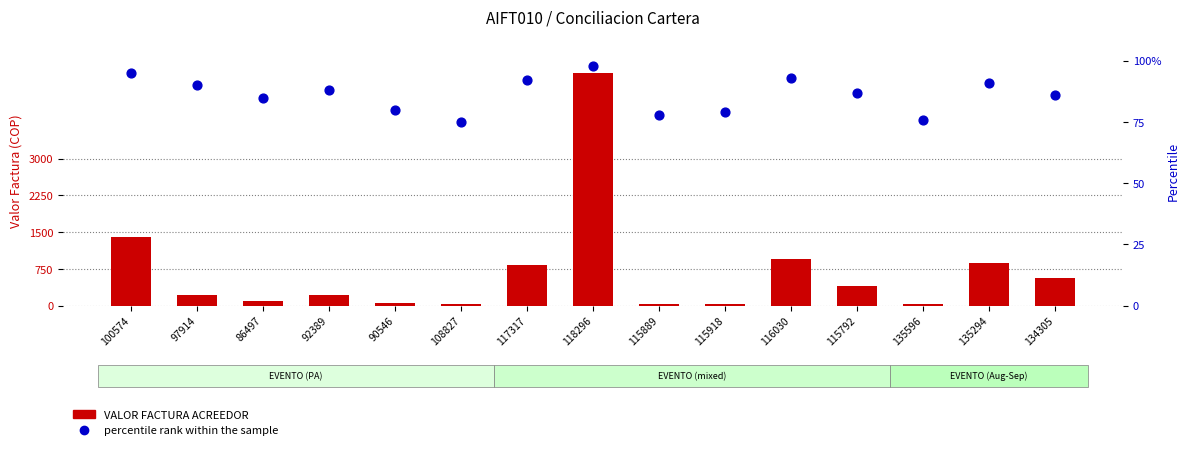

Is the value of VALOR FACTURA ACREEDOR at 135596 greater than the value of percentile rank within the sample at 86497?

Yes